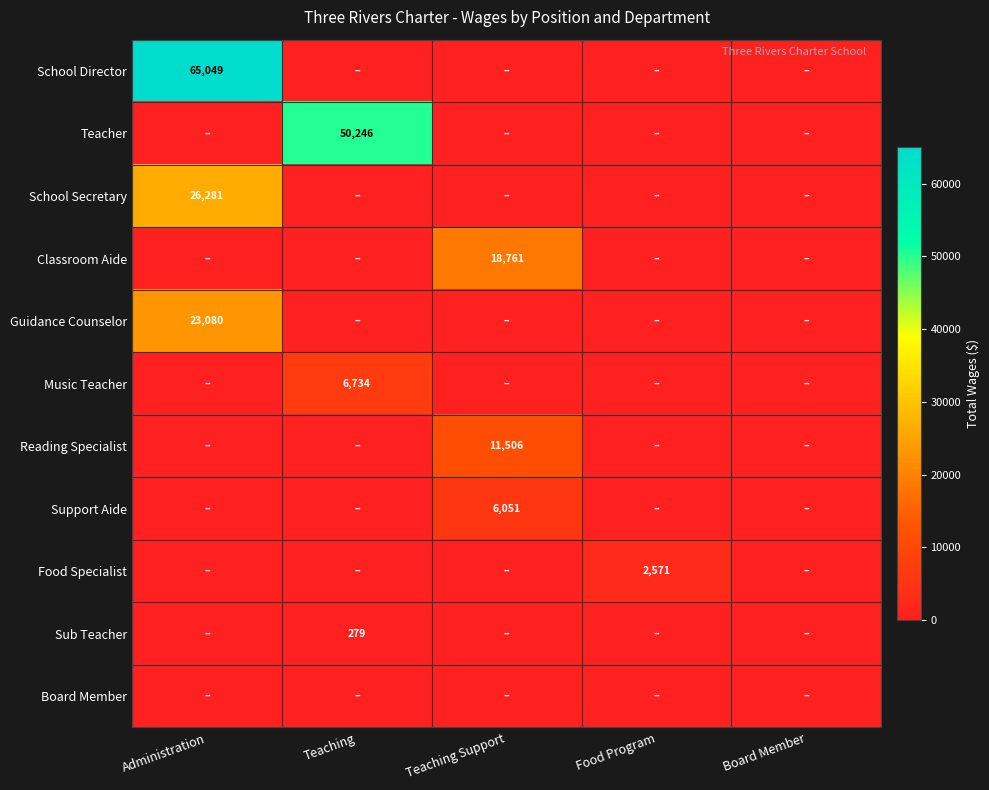

The Sub Teacher series shows 279 at Teaching. True or false?

True